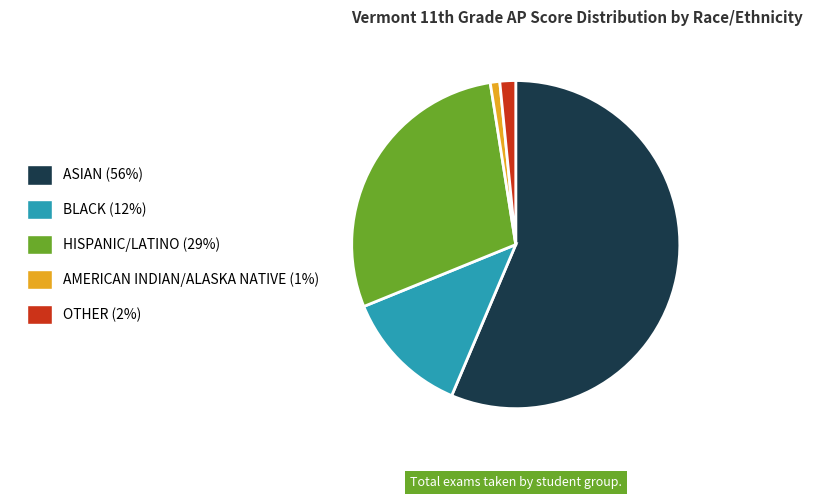

True or false: AMERICAN INDIAN/ALASKA NATIVE accounts for 1% of the total.

True